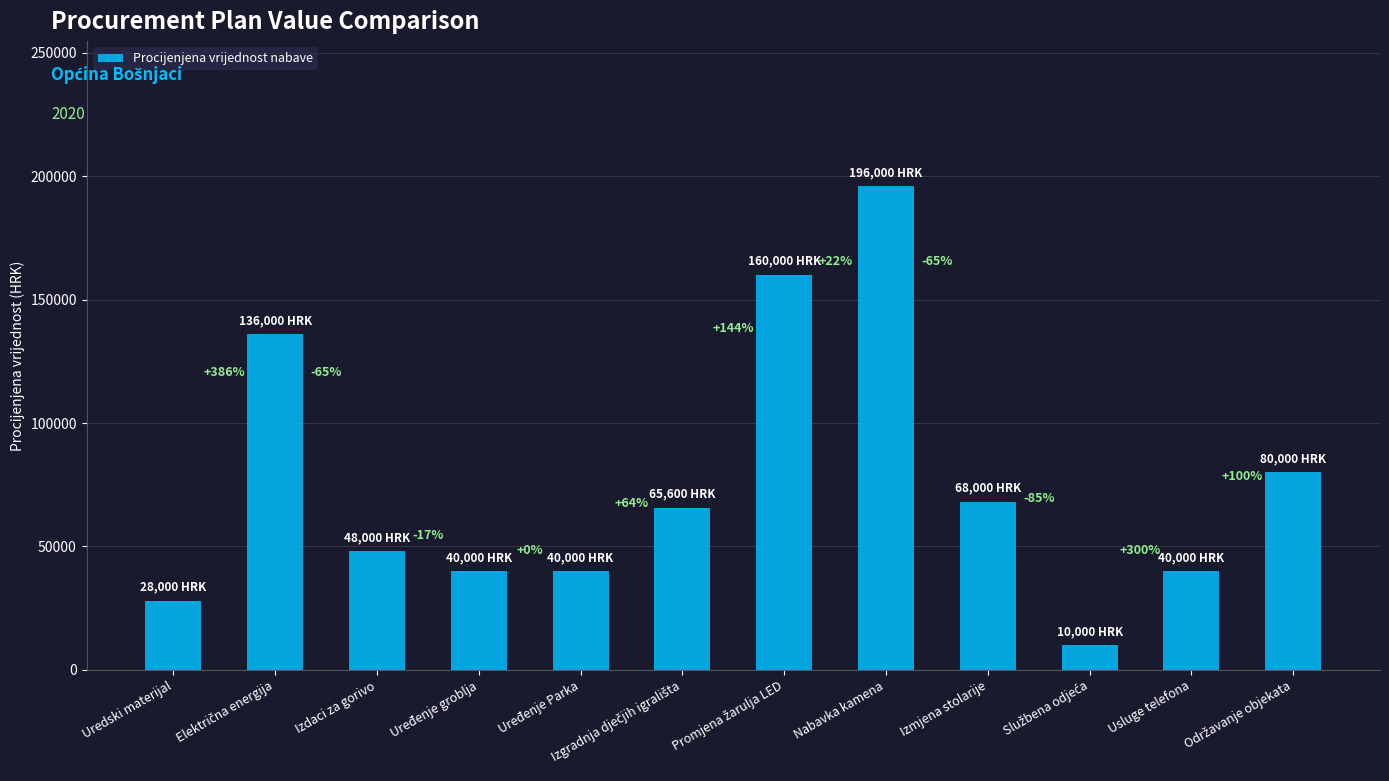

What is the change in value from Izdaci za gorivo to Uređenje groblja?

-8000